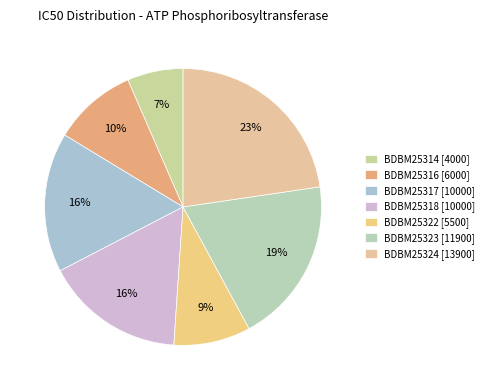

Count the number of slices in the pie.

7